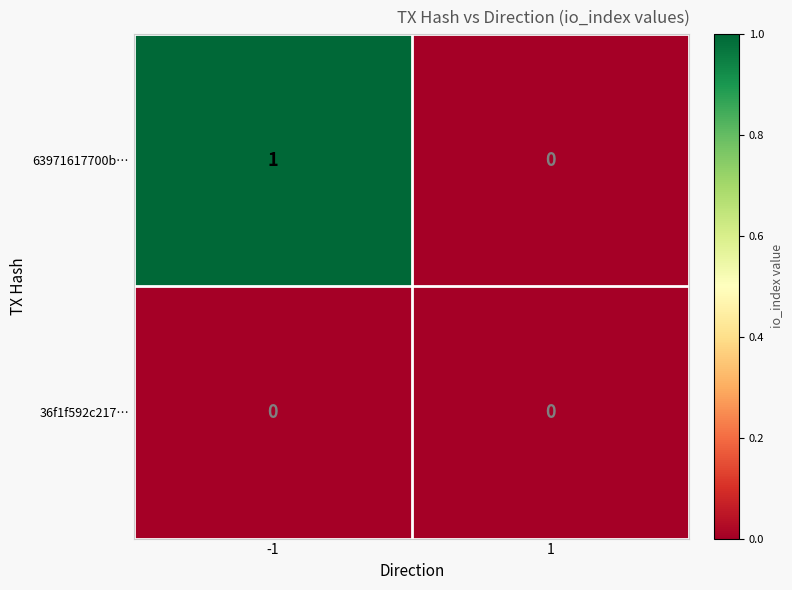

Which series has the largest range (max minus min)?

63971617700b…